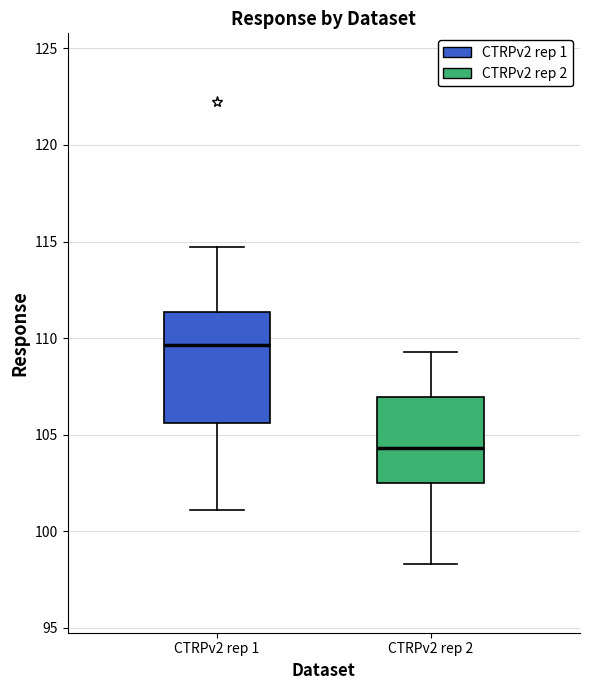

Reading left to right, read every box against the y-axis: the position of its median line, the range the box covers, and the ends of its whiskers. The values are not printed on the chart, so give them approximately, as read against the axis.

CTRPv2 rep 1: median 109.5, box 105.5 to 111.5, whiskers 101.0 to 114.5
CTRPv2 rep 2: median 104.5, box 102.5 to 107.0, whiskers 98.5 to 109.5